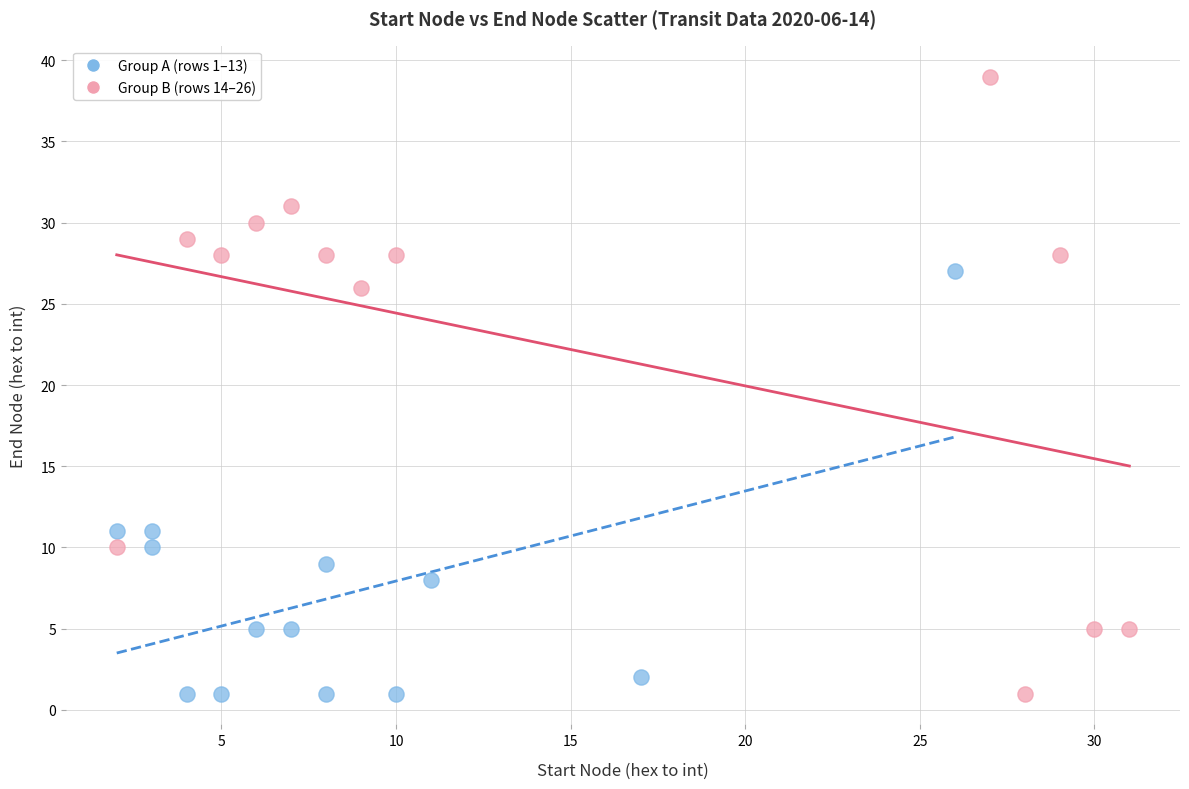

Which series contains the highest Y value?

Group B (rows 14–26)